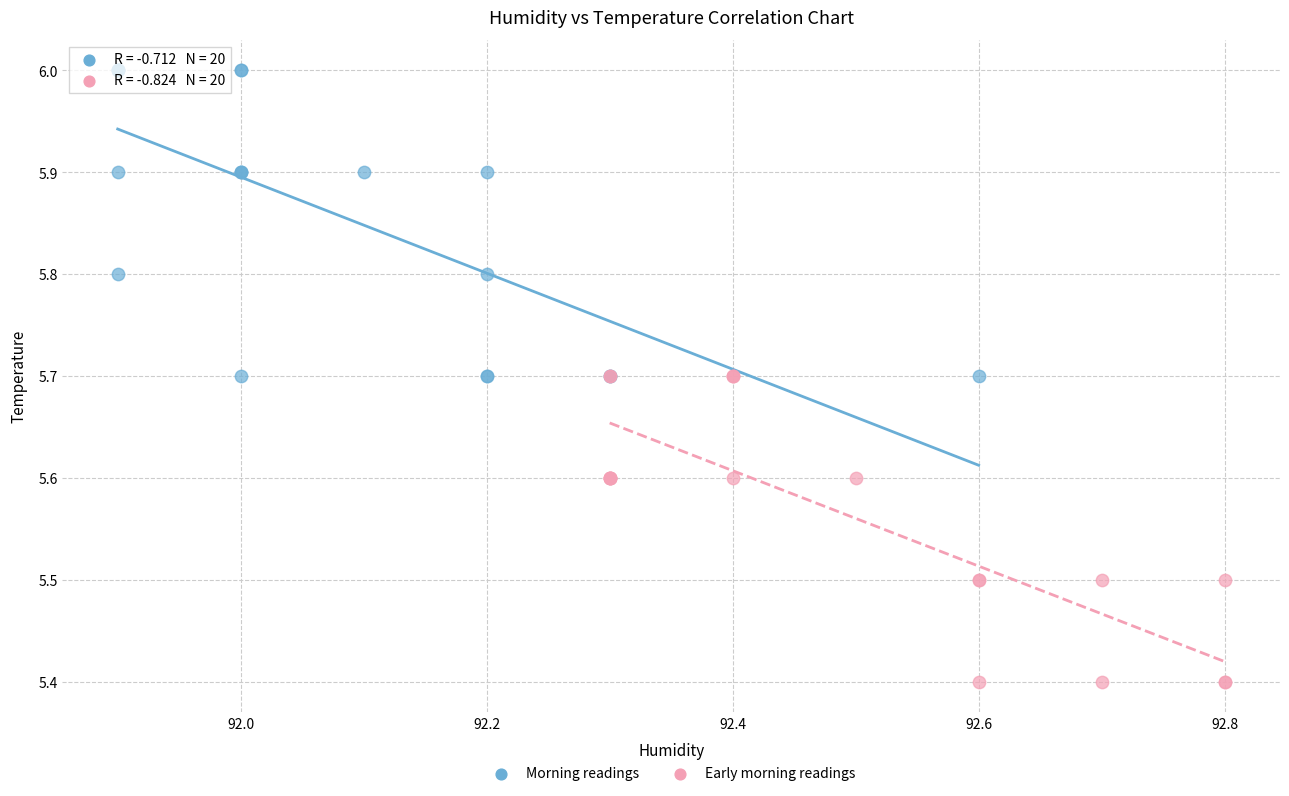

Which series contains the lowest Y value?

Early morning readings